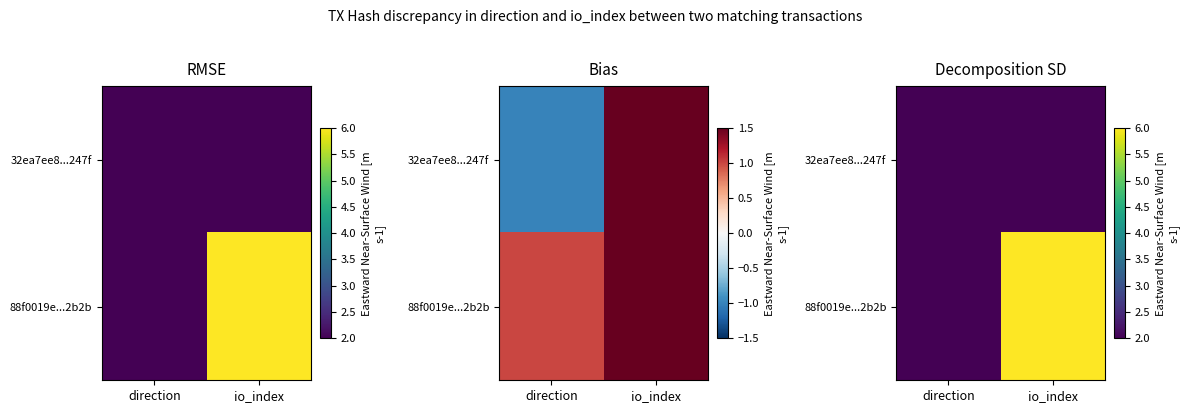

What is the difference between the maximum and minimum values in the 32ea7ee8...247f series?

3